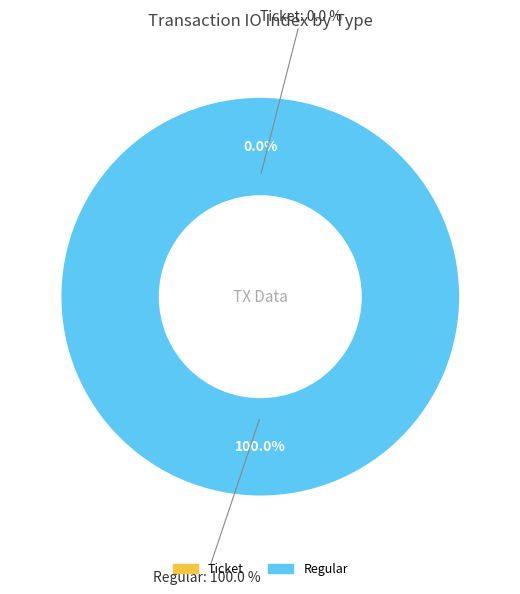

Do Regular and Ticket together represent more than half of the pie?

Yes